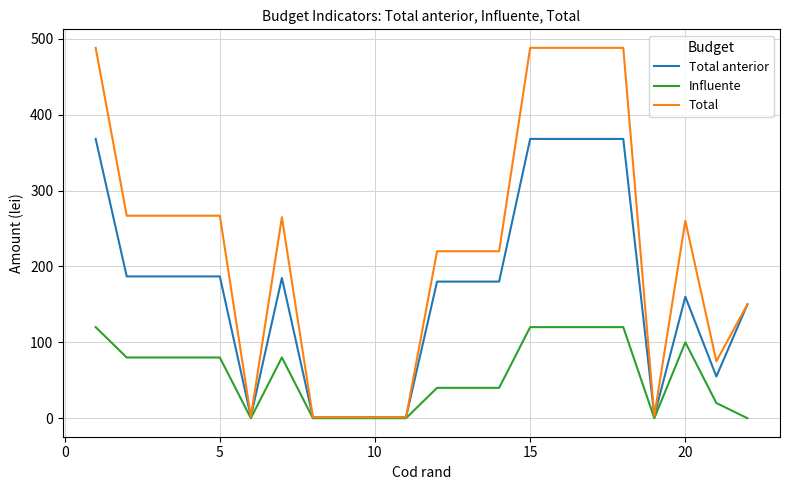

Rank the series by their maximum value, from highest to lowest.

Total, Total anterior, Influente